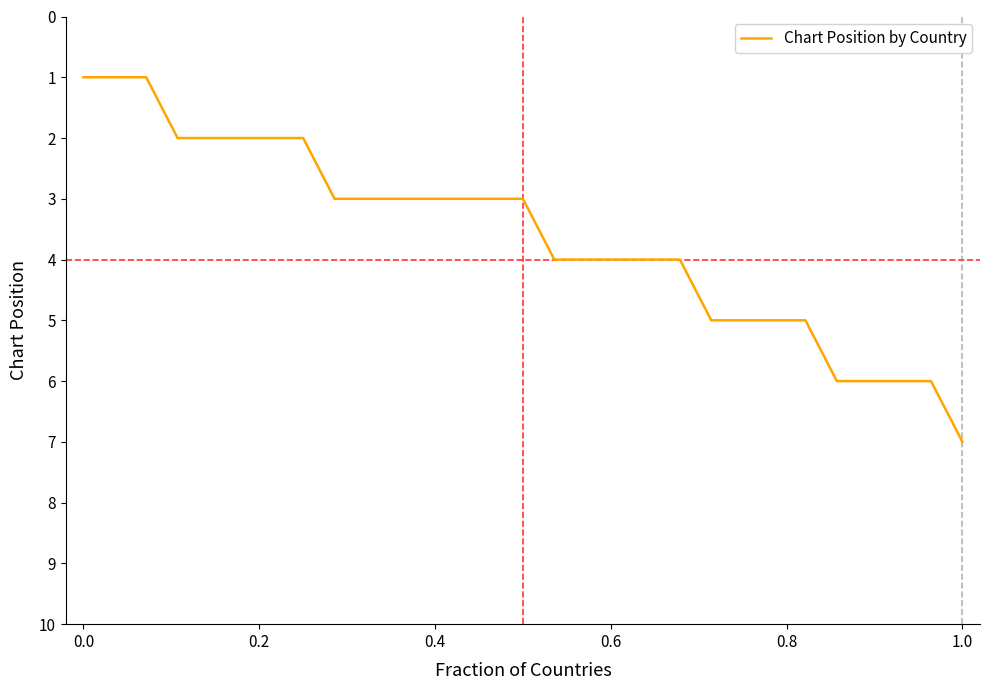

What is the difference between the maximum and minimum values?

6